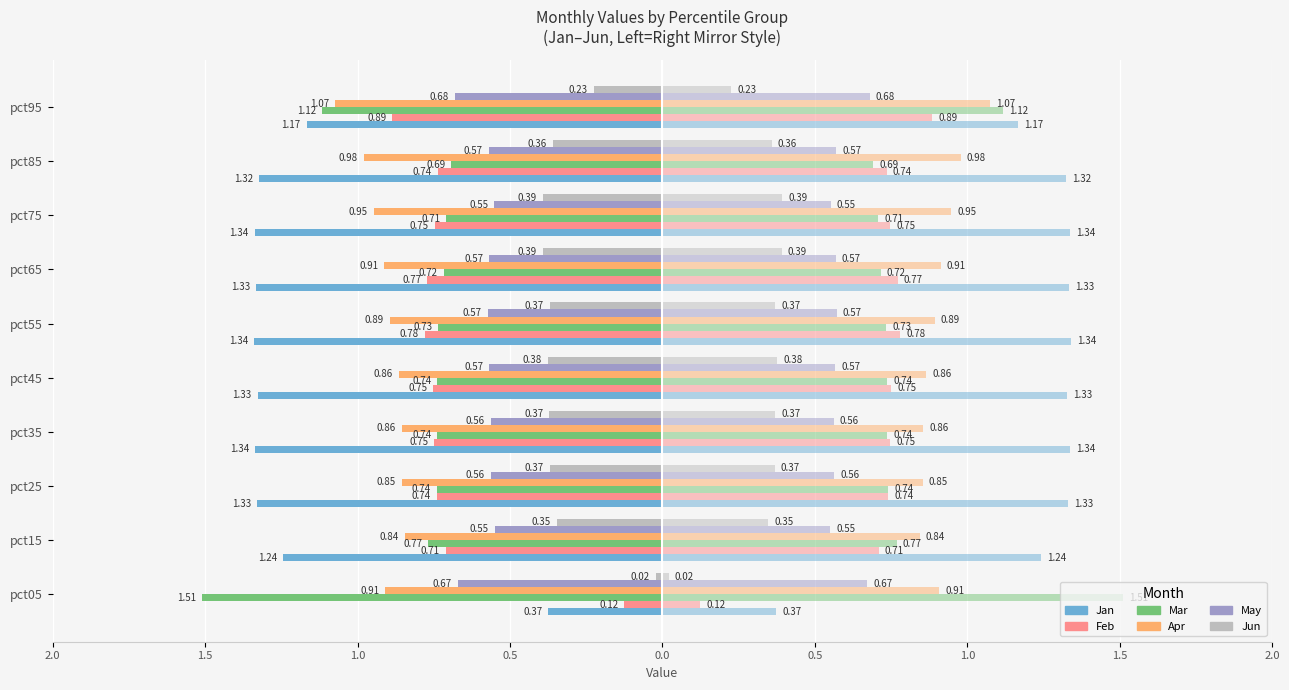

What is the label of the 3rd bar from the right?

1.5